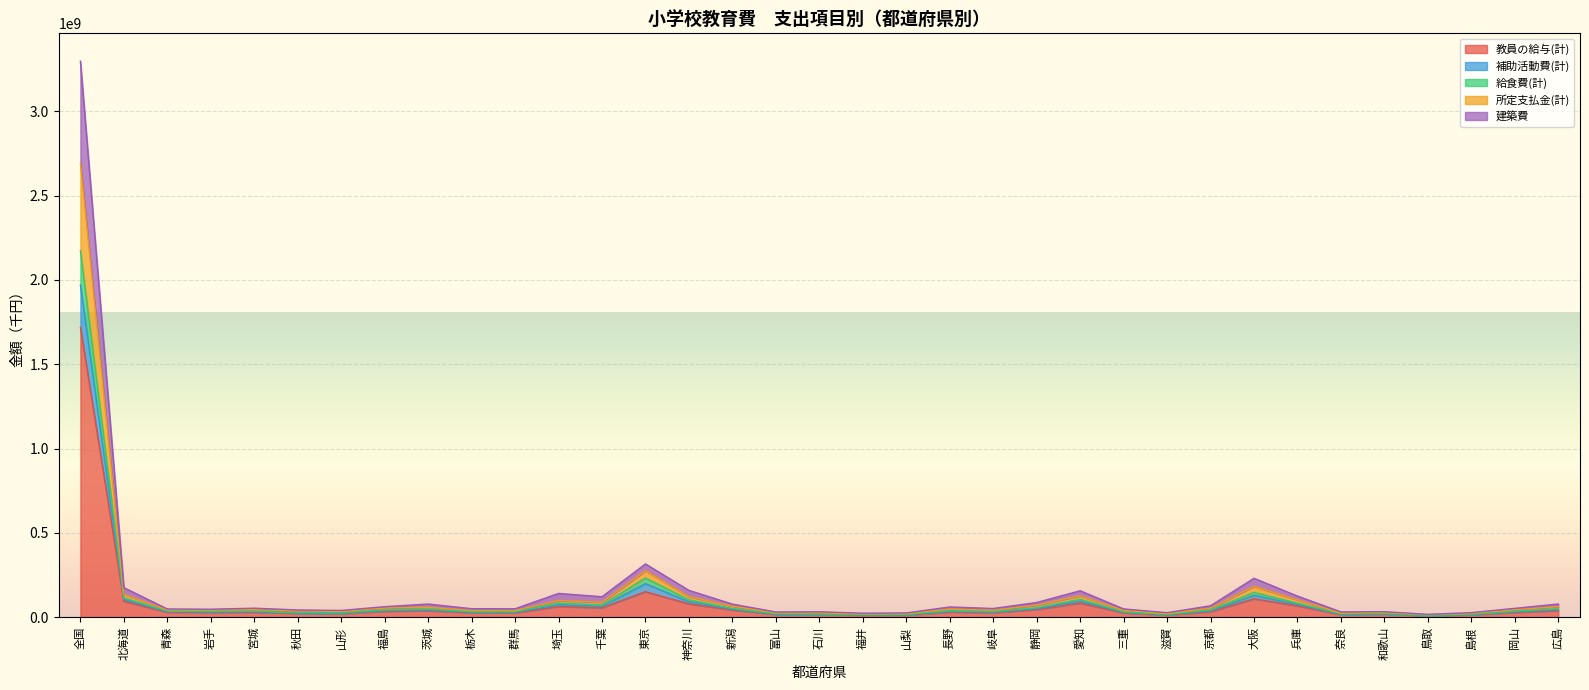

At which category is the sum across all series the highest?

全国